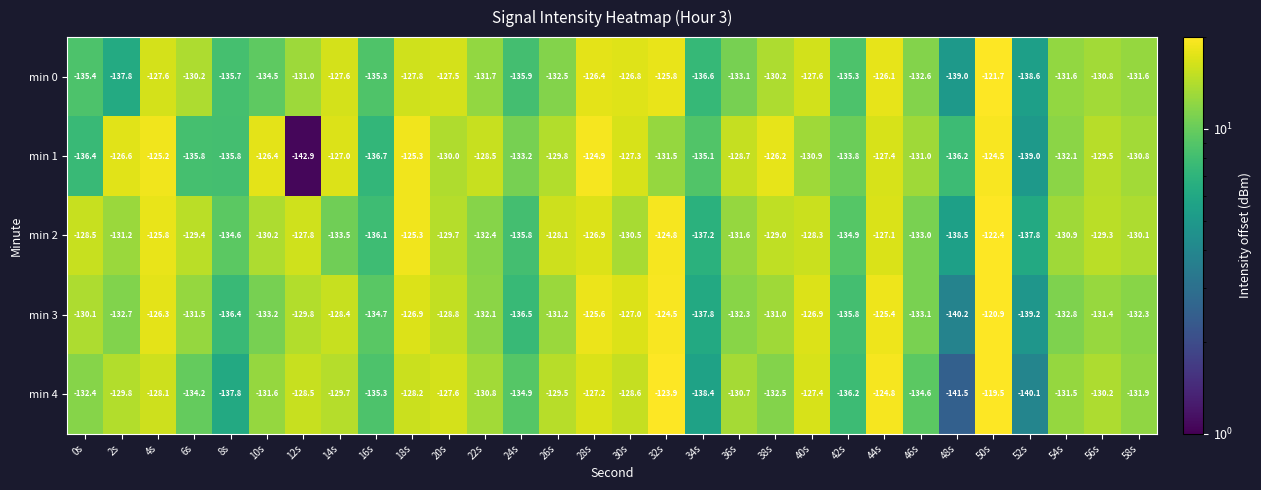

At which category is the sum across all series the highest?

50s